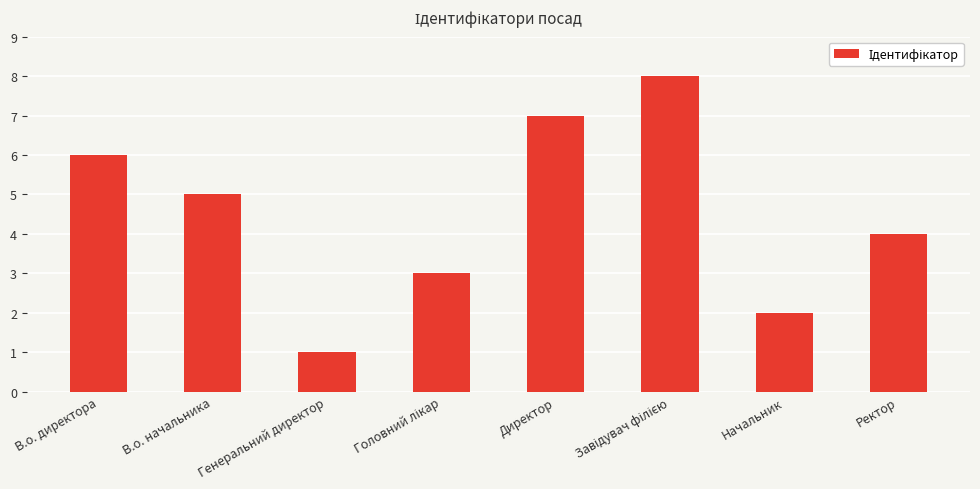

What is the sum of all values?

36